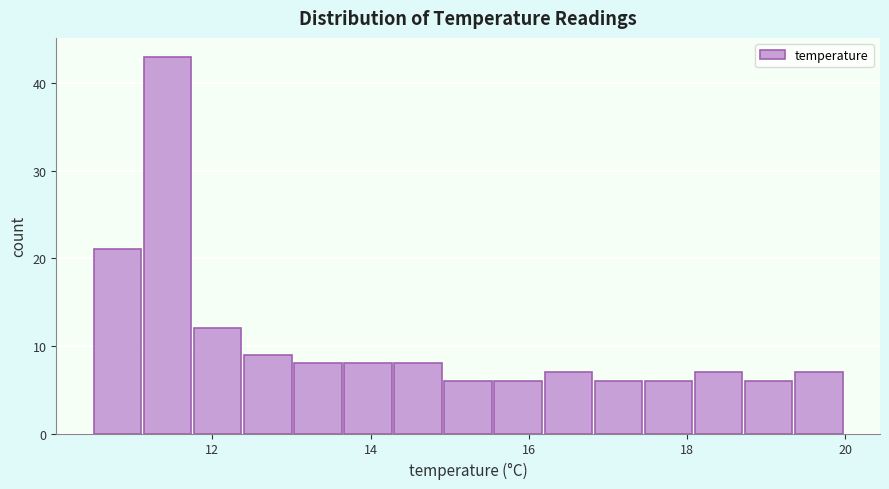

Read against the x-axis, roughly where is the centre of the tallest bar?

11.4